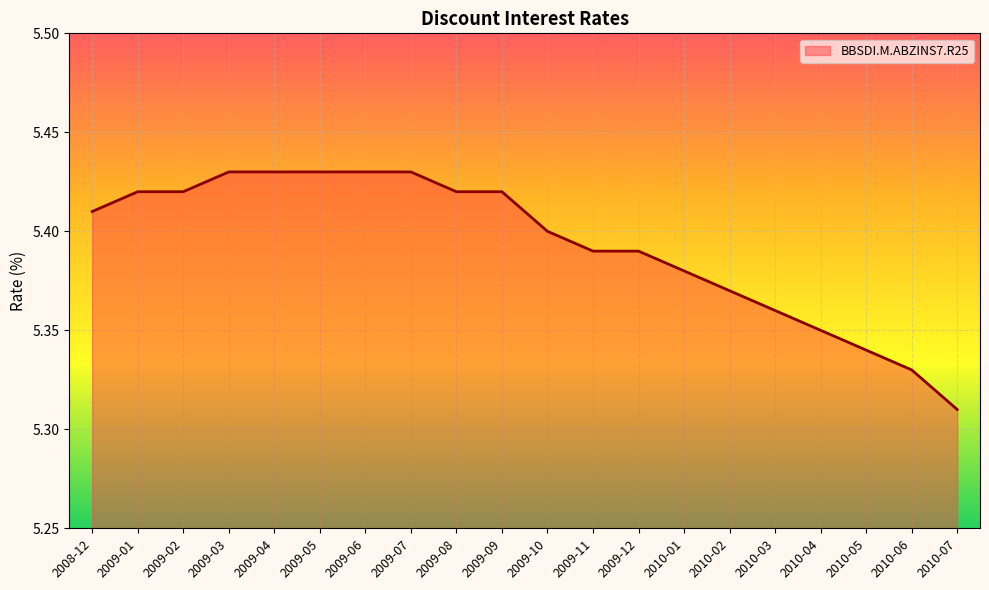

Between 2009-11 and 2010-03, which is larger?

2009-11